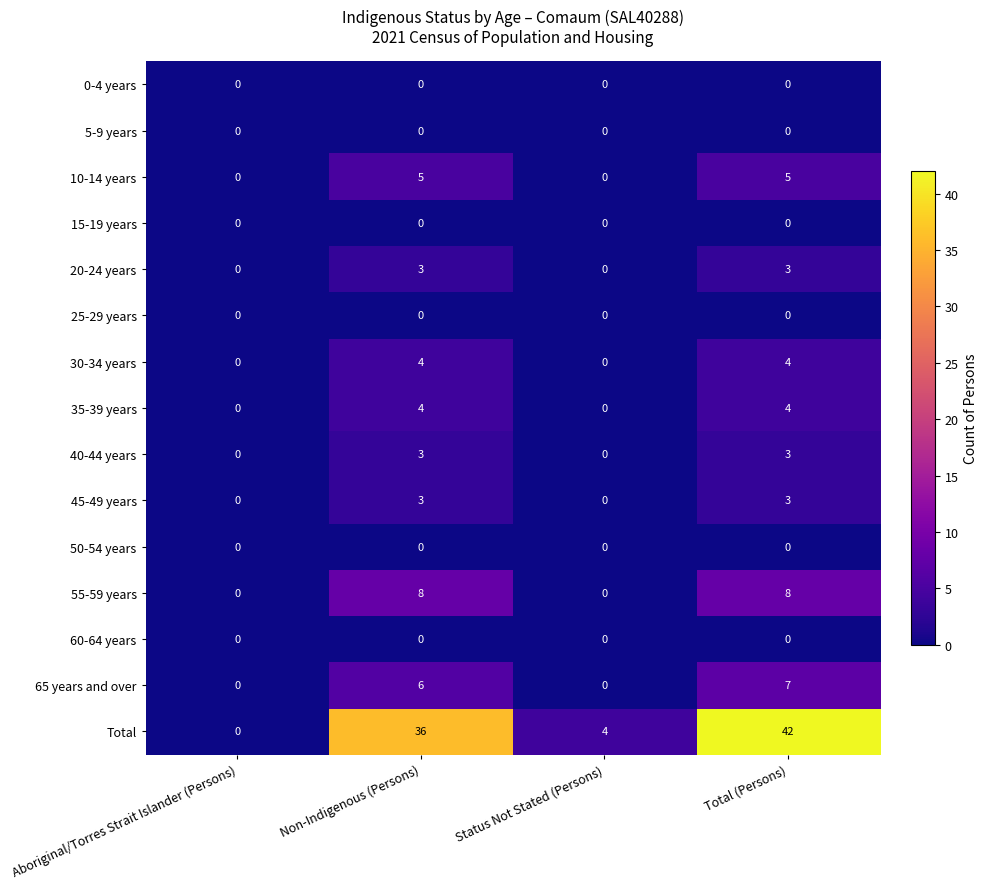

What is the total value across all series at Non-Indigenous (Persons)?

72